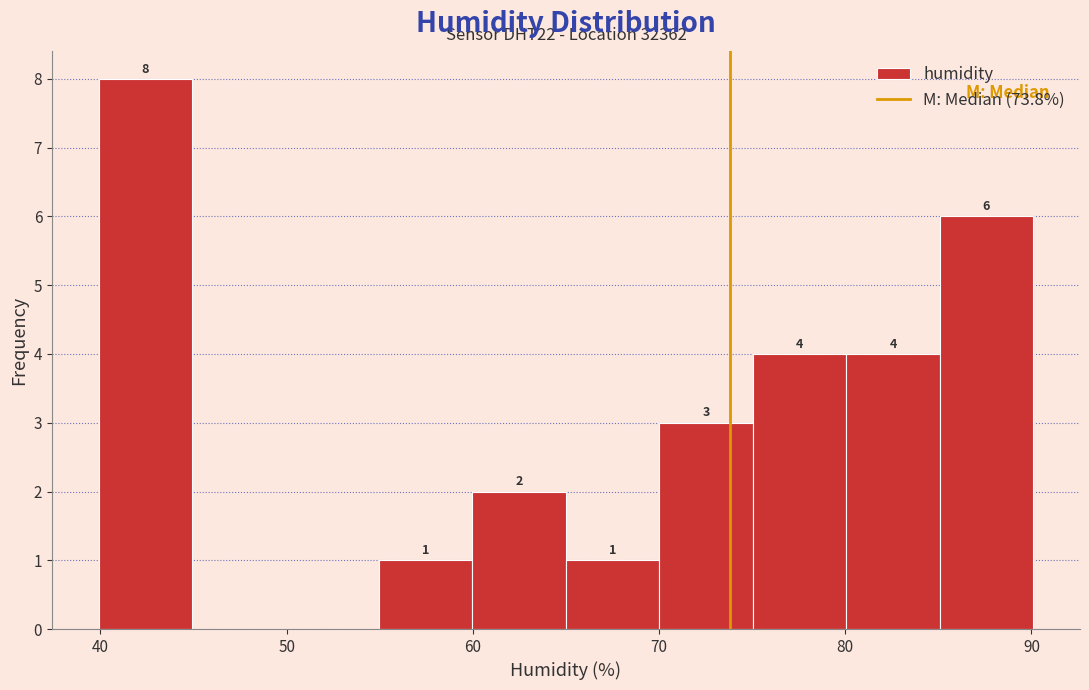

Over which range of the x-axis is the bar tallest?

40 to 45